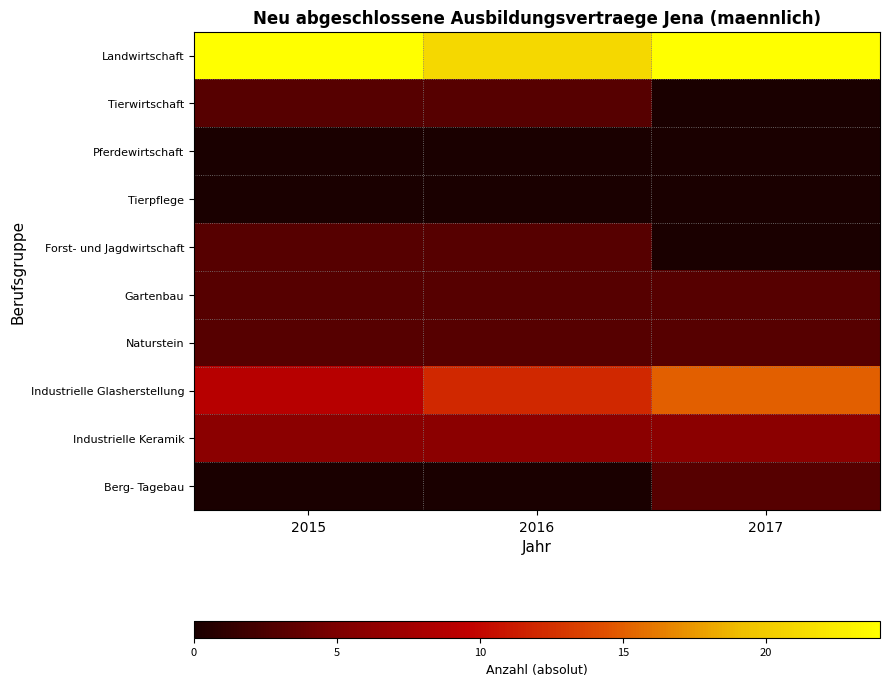

List the series in order of their peak value, lowest first.

Pferdewirtschaft, Tierpflege, Tierwirtschaft, Forst- und Jagdwirtschaft, Gartenbau, Naturstein, Berg- Tagebau, Industrielle Keramik, Industrielle Glasherstellung, Landwirtschaft